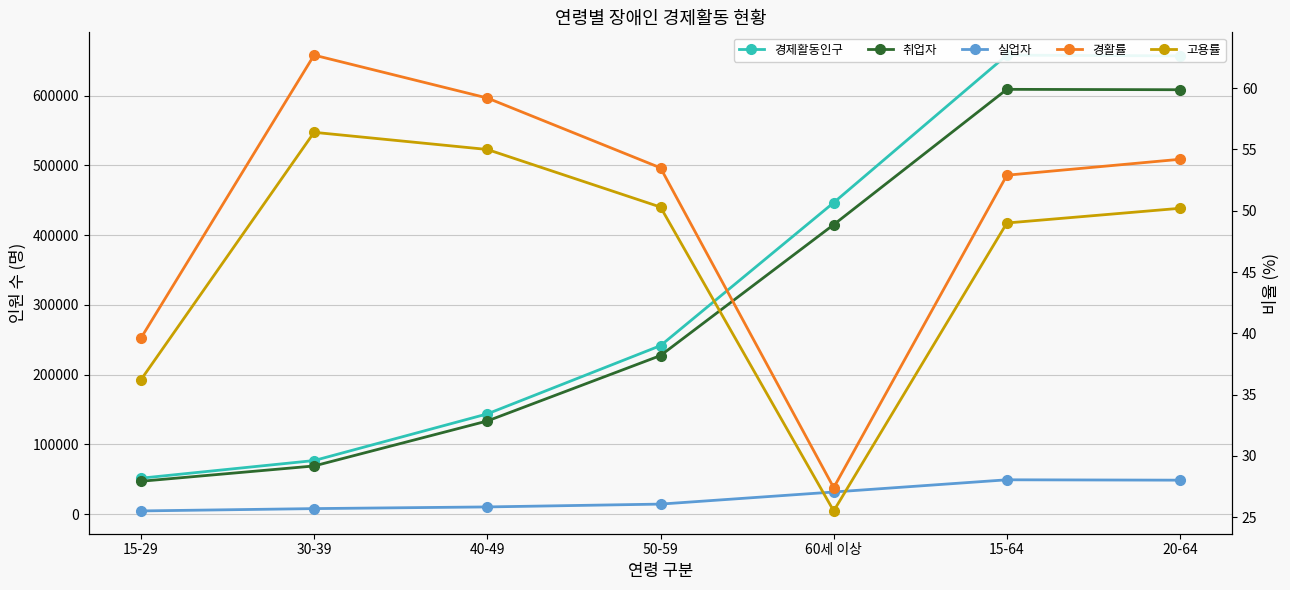

Is it true that 고용률 equals 55.0 at 40-49?

True